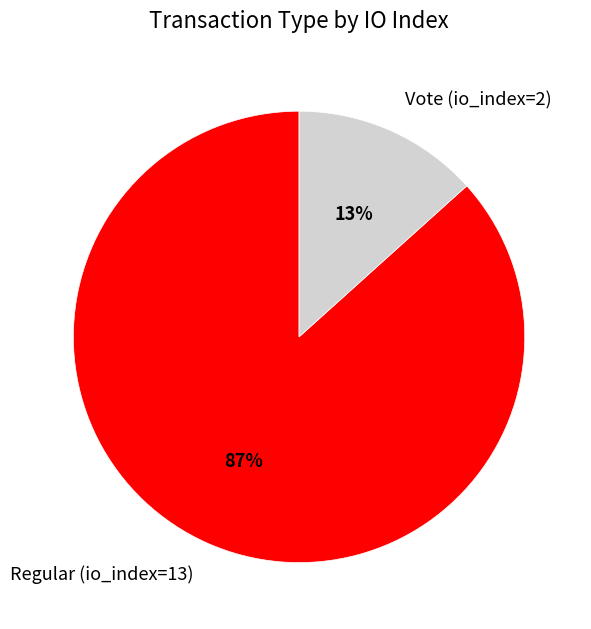

Rank the categories by value from lowest to highest.

Vote (io_index=2), Regular (io_index=13)